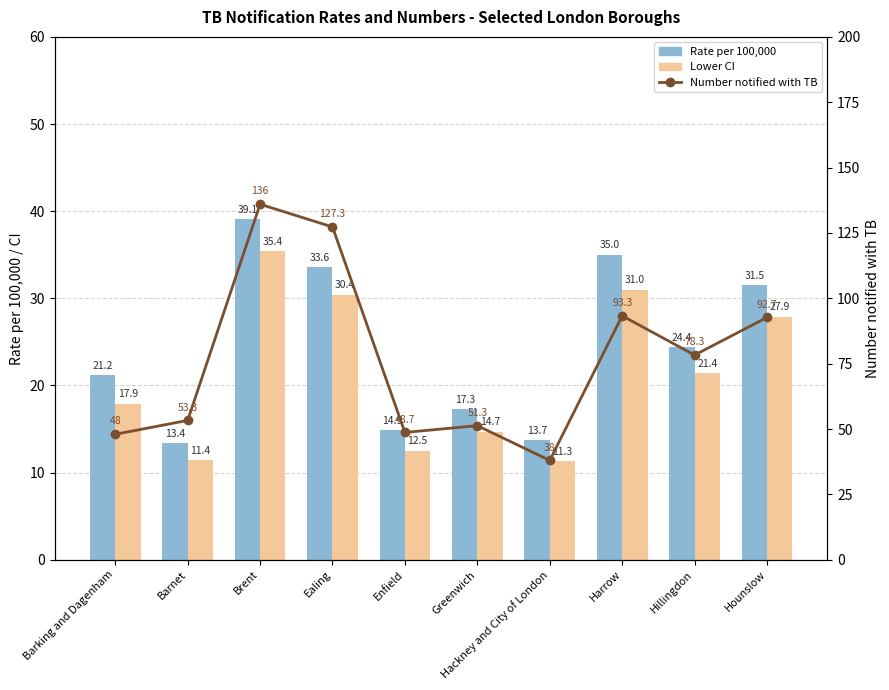

What is the minimum value shown in the chart?

11.3